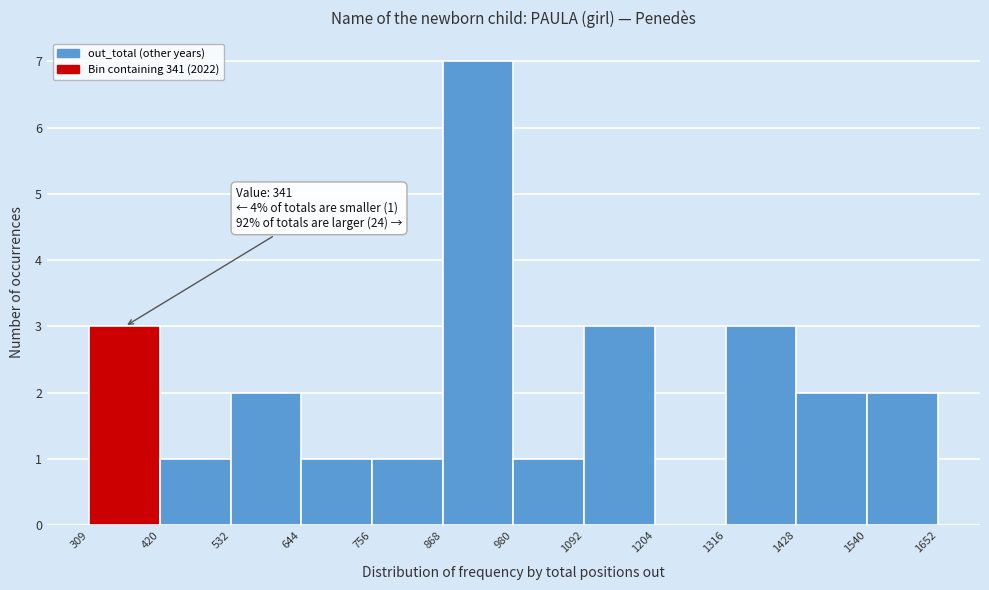

Which range on the x-axis has the tallest bar?

868 to 980